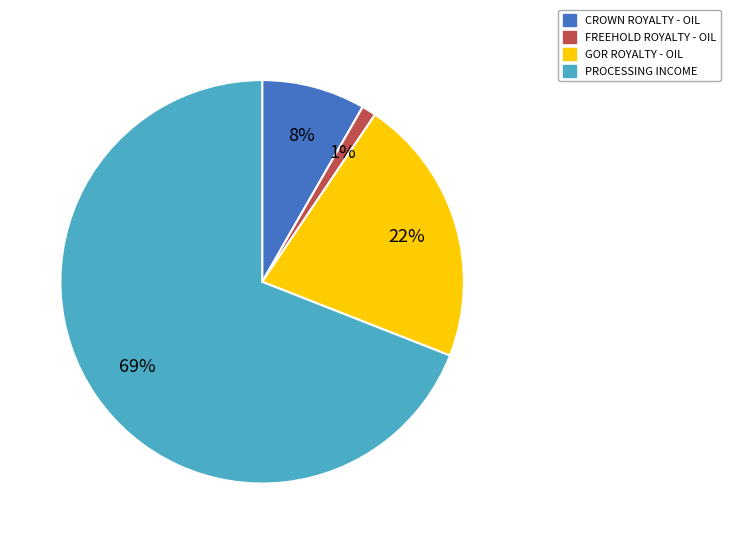

Is it true that CROWN ROYALTY - OIL is 1% of the pie?

False